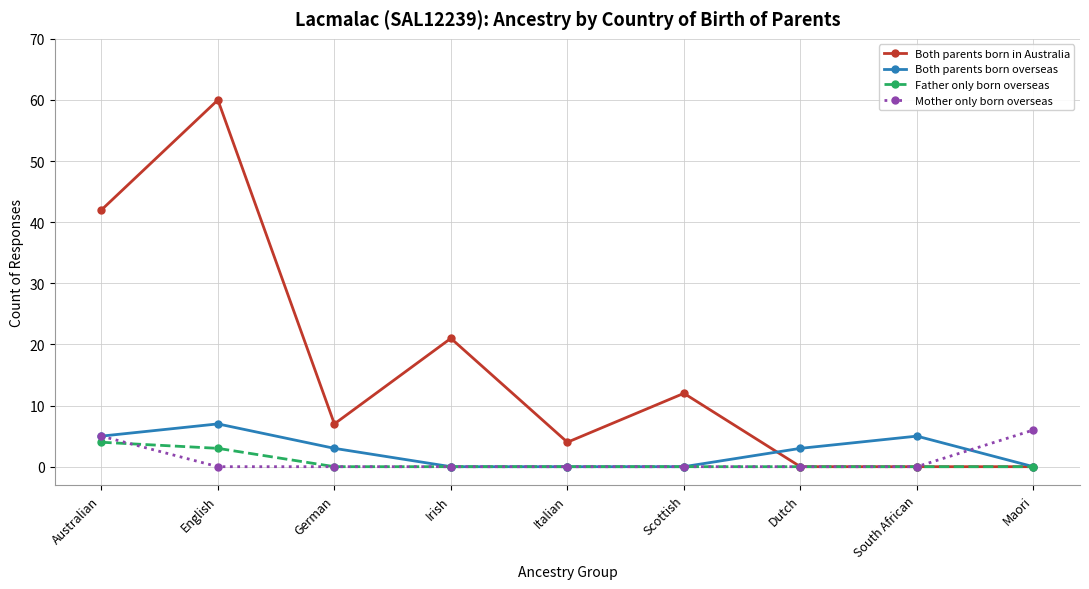

What is the total value across all series at Australian?

56